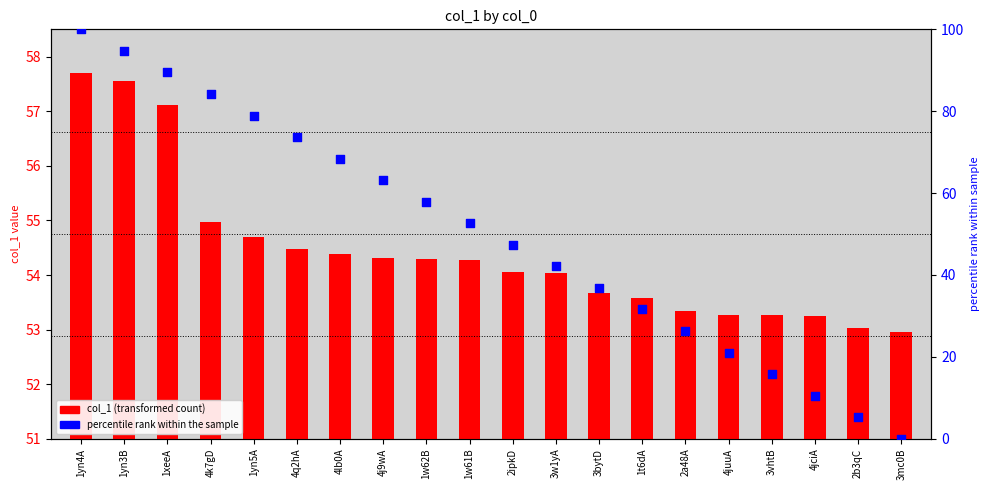

Which series has the widest spread of Y values?

percentile rank within the sample